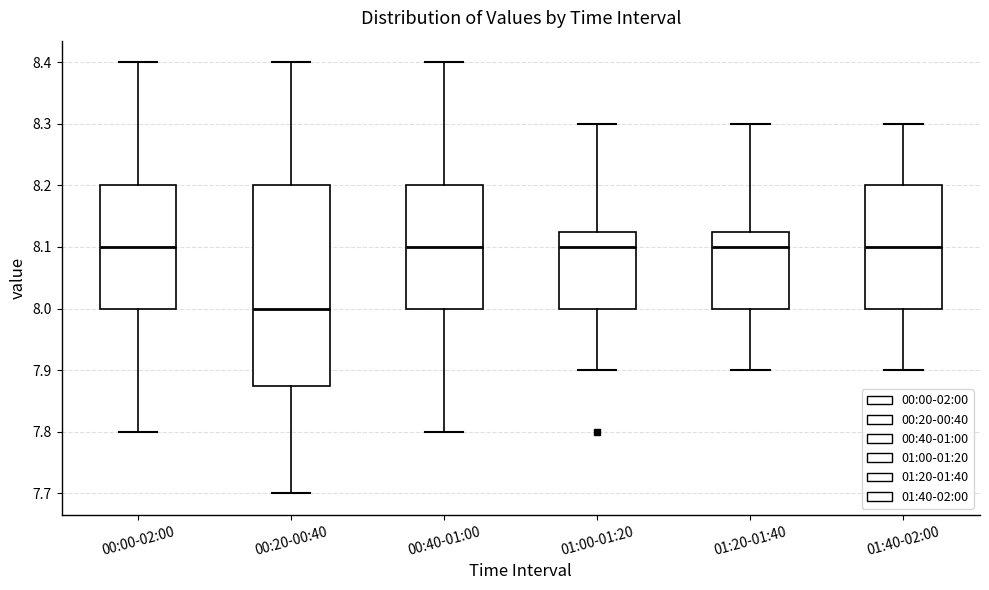

Reading left to right, transcribe this box plot: for each box, give where its median line is, the range the box spans, and where its two whiskers end, as read against the y-axis. The values are not printed on the chart, so give them approximately, as read against the axis.

00:00-02:00: median 8.10, box 8.00 to 8.20, whiskers 7.80 to 8.40
00:20-00:40: median 8.00, box 7.88 to 8.20, whiskers 7.70 to 8.40
00:40-01:00: median 8.10, box 8.00 to 8.20, whiskers 7.80 to 8.40
01:00-01:20: median 8.10, box 8.00 to 8.13, whiskers 7.90 to 8.30
01:20-01:40: median 8.10, box 8.00 to 8.13, whiskers 7.90 to 8.30
01:40-02:00: median 8.10, box 8.00 to 8.20, whiskers 7.90 to 8.30